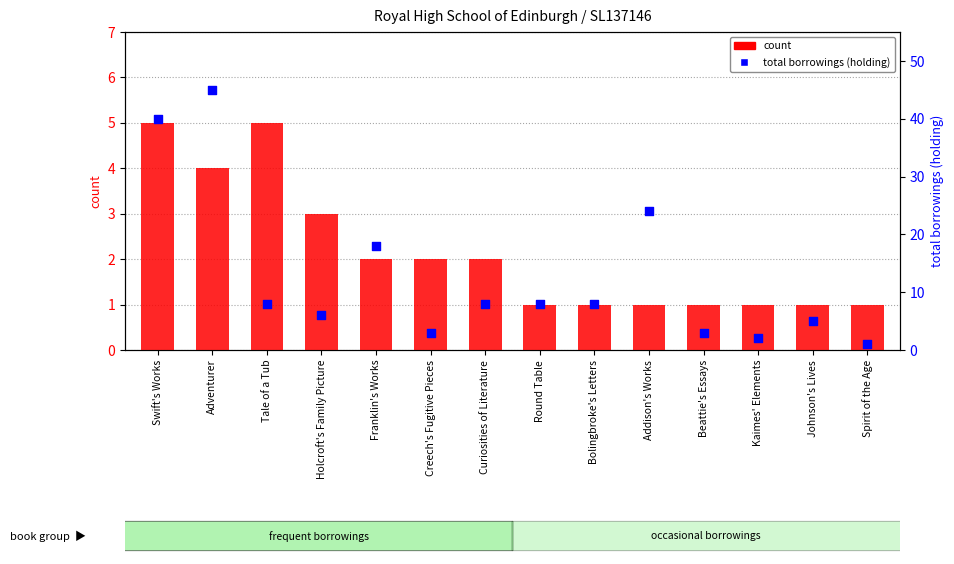

At how many categories does at least one series exceed 25?

2